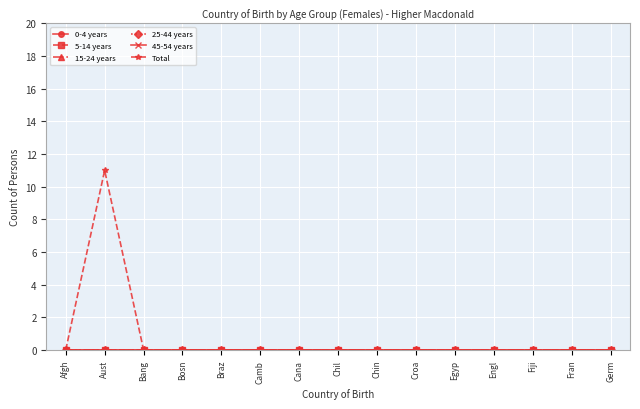

What position from the right is Bosn?

12